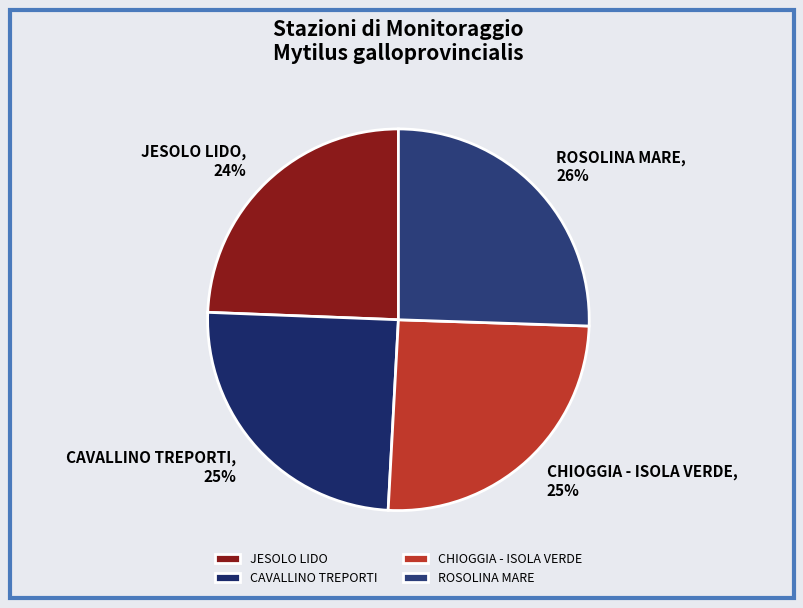

Count the number of slices in the pie.

4